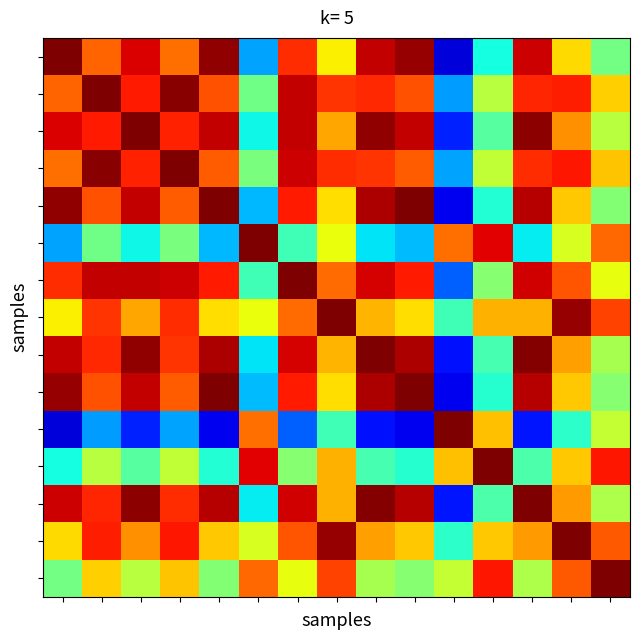

Which label corresponds to the smallest value in the chart?

10